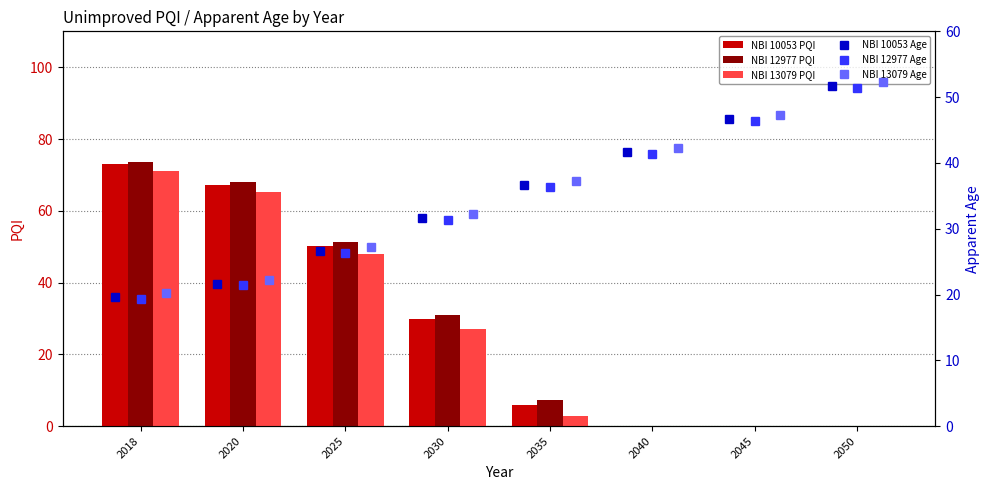

Is it true that NBI 13079 PQI equals 0.0 at 2050?

True